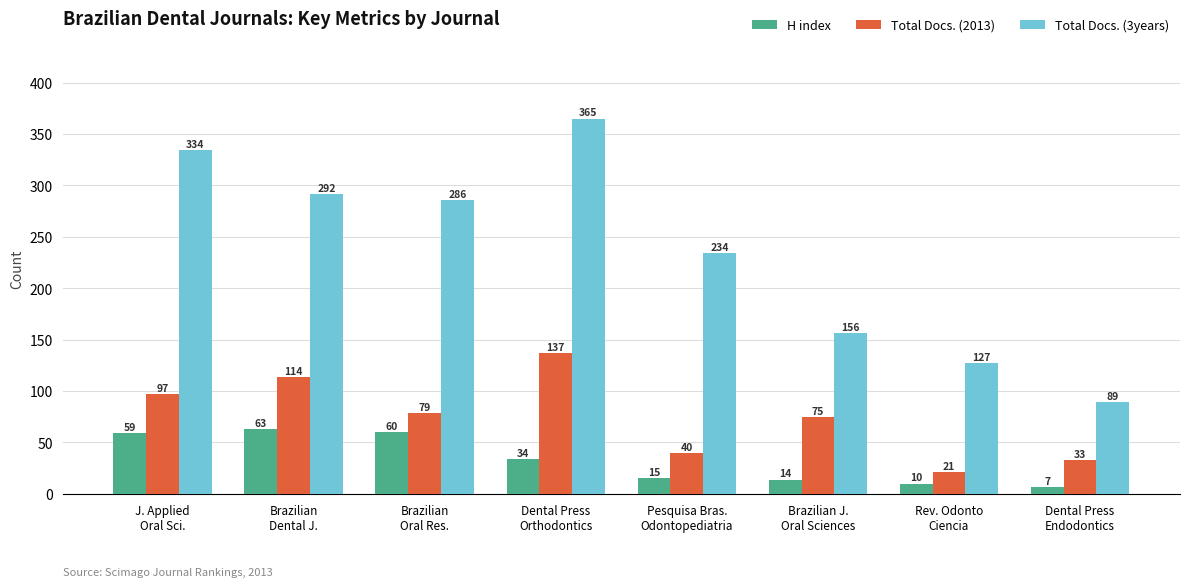

At Brazilian J.
Oral Sciences, list the series in order from smallest to largest.

H index, Total Docs. (2013), Total Docs. (3years)